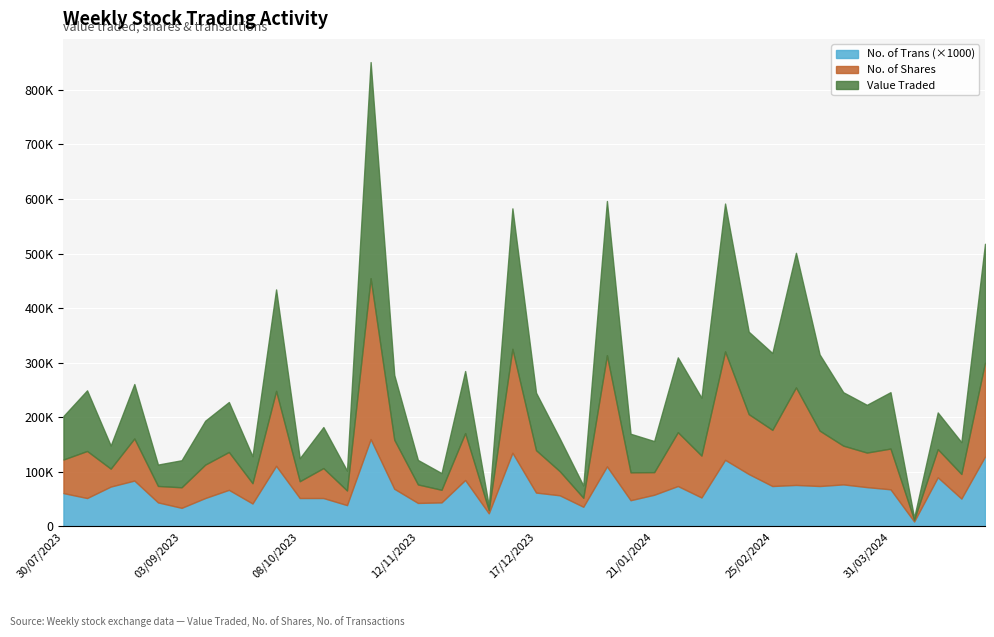

What is the difference between the highest and lowest values at 03/12/2023?

7867